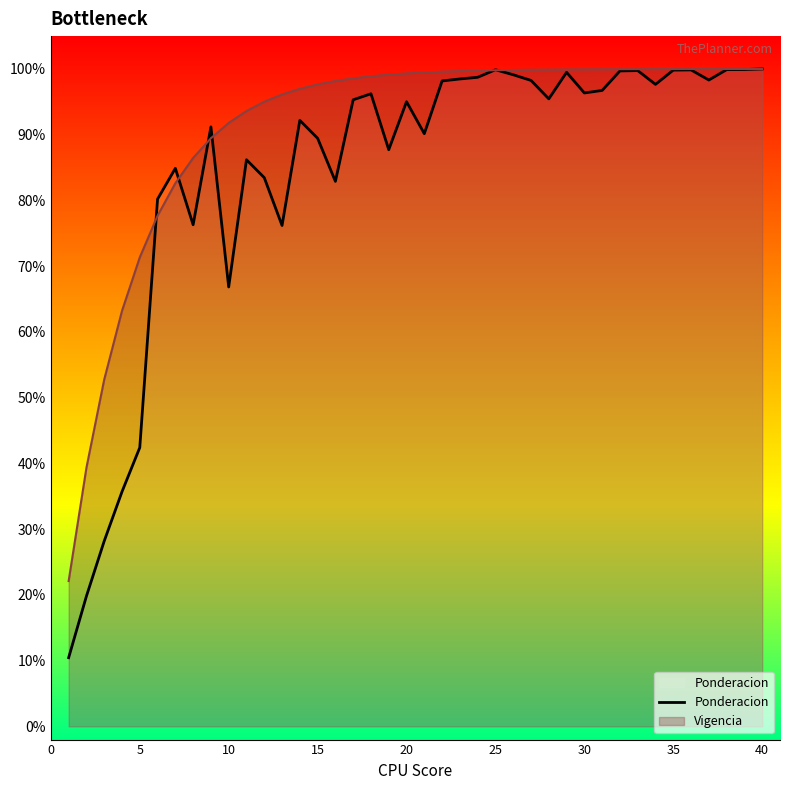

True or false: there are more than 1 points higher than both neighbors.

True